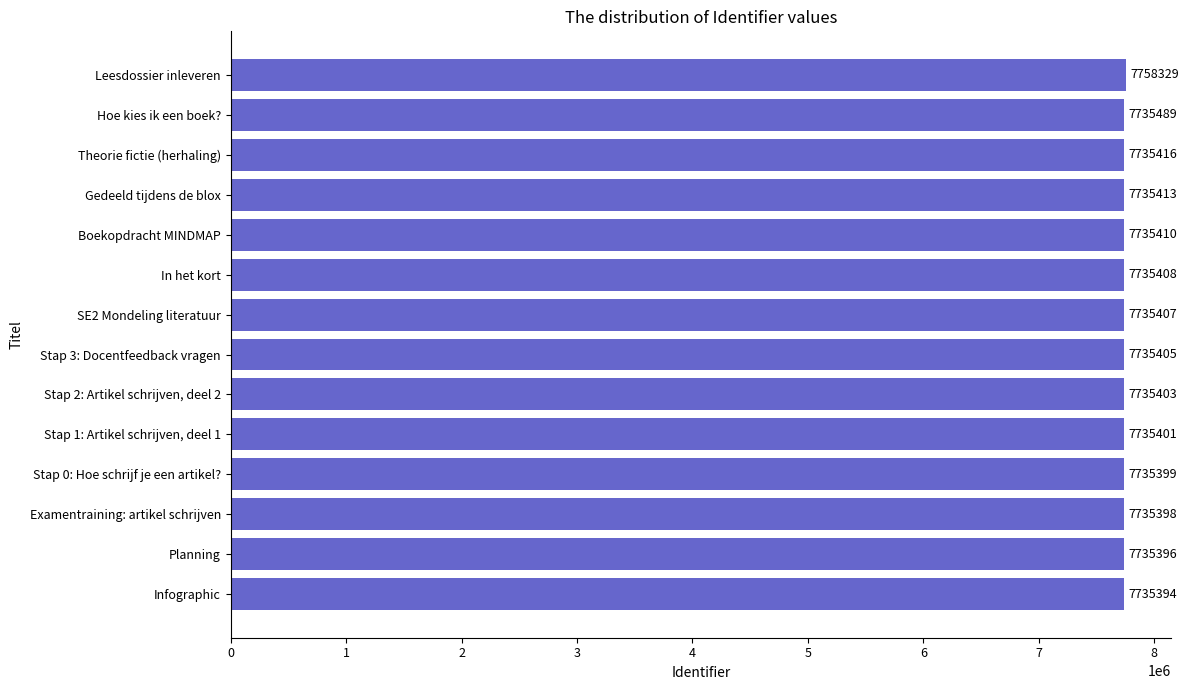

At which category does the chart reach its peak across all series?

Leesdossier inleveren